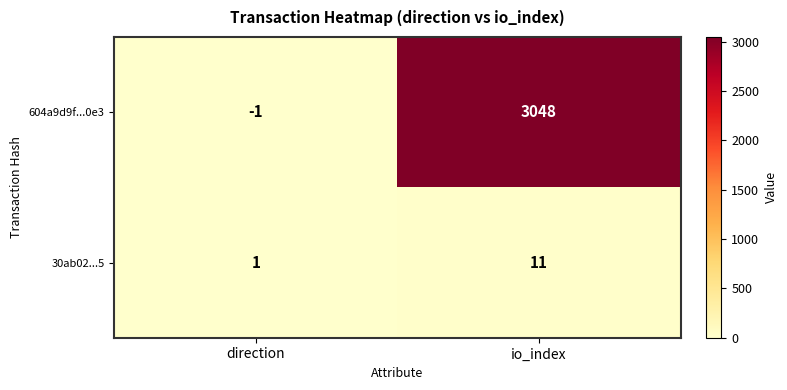

Which series has the widest spread of values?

604a9d9f...0e3